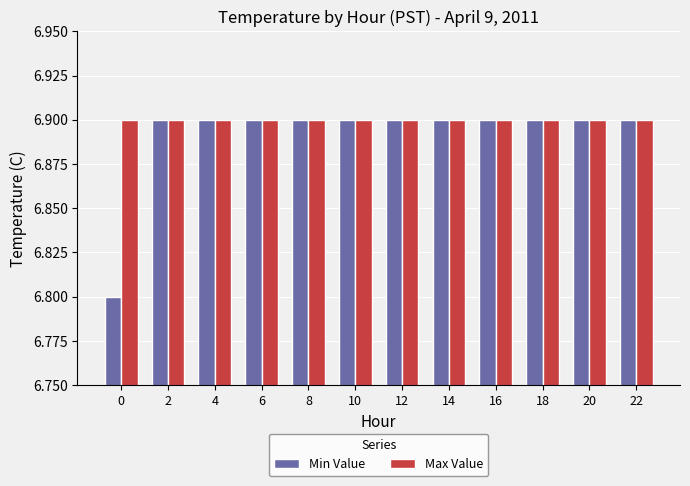

List the series in order of their overall mean, lowest first.

Min Value, Max Value